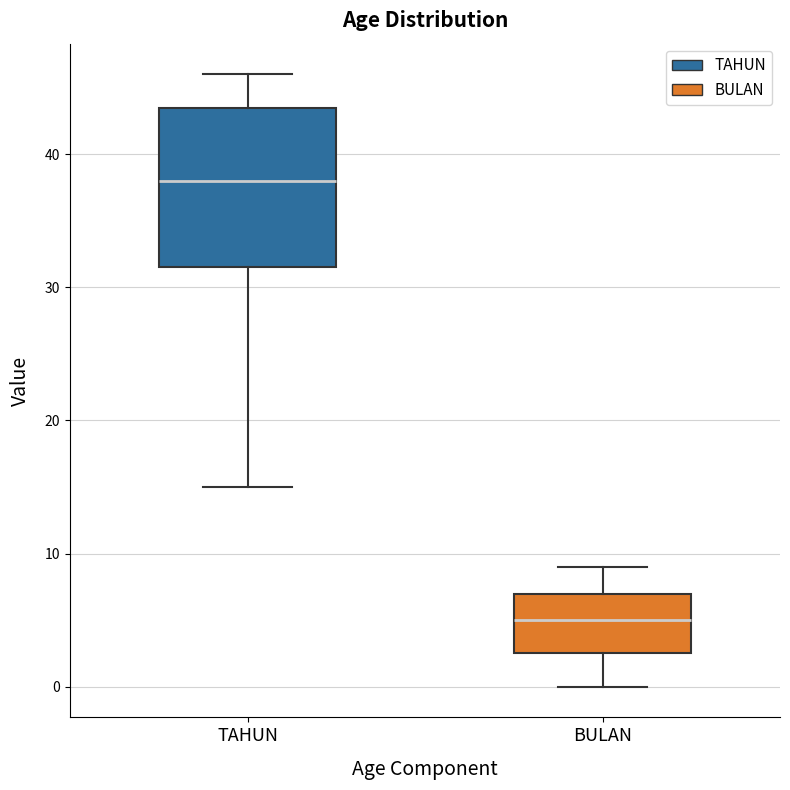

Where is the lower edge of the box for BULAN on the y-axis? The values are not printed on the chart, so give them approximately, as read against the axis.

3